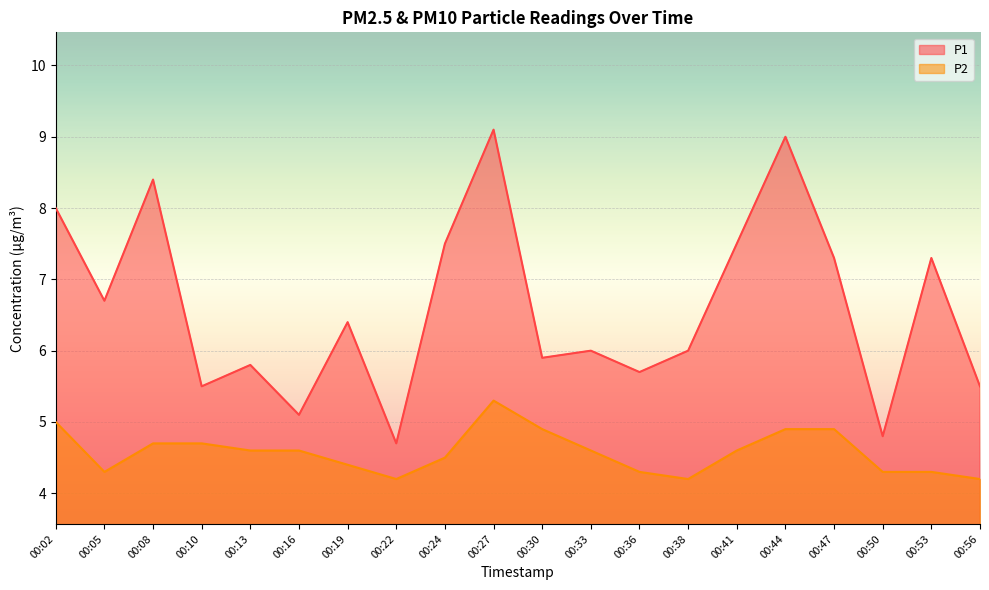

What is the difference between the maximum and second lowest values in the P1 series?

4.3